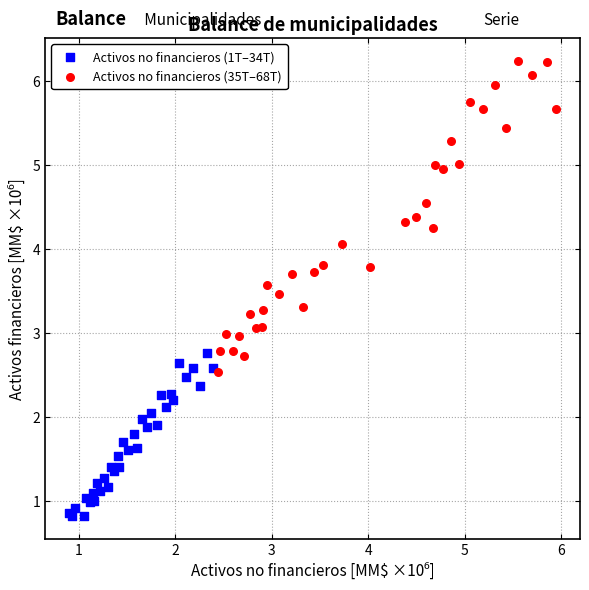

Which series has the widest spread of Y values?

Activos no financieros (35T–68T)